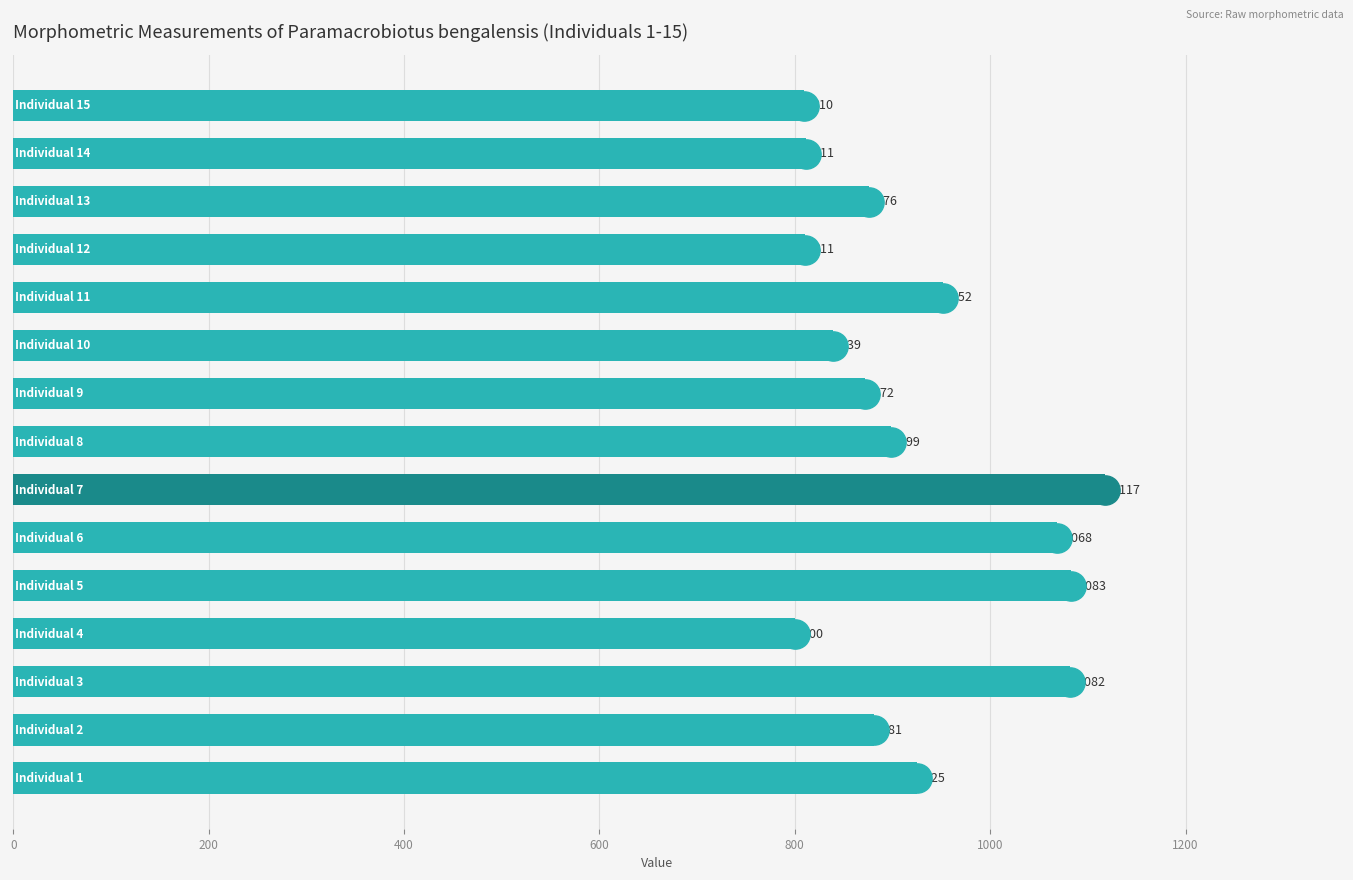

What is the average value?

921.7